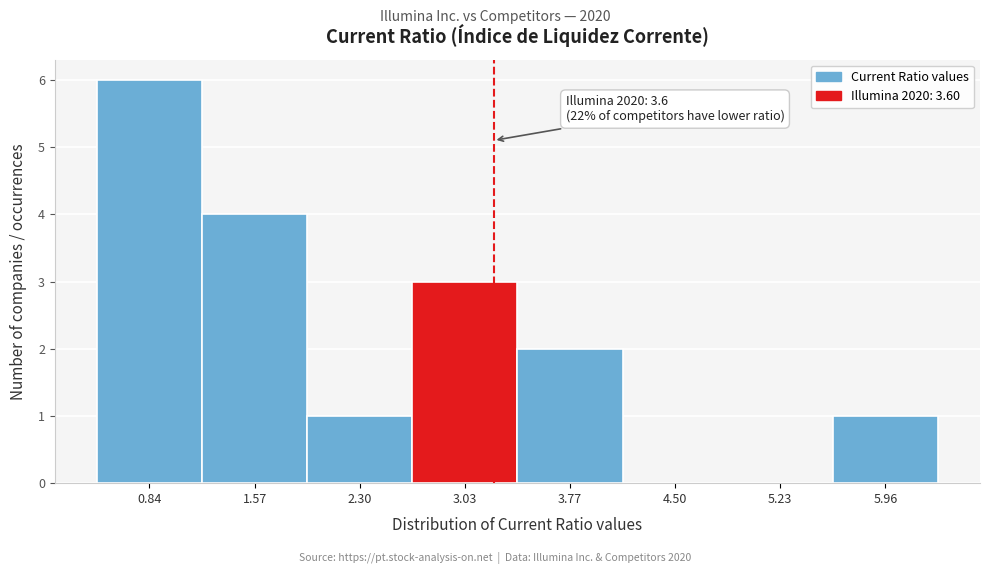

Reading left to right, what are all the values shown in this chart?

0.84=6	1.57=4	2.30=1	3.03=3	3.77=2	4.50=0	5.23=0	5.96=1